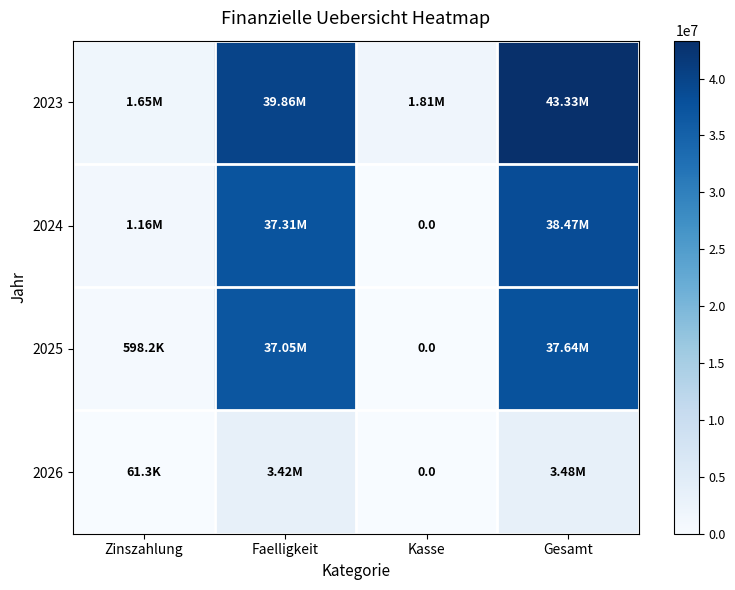

The 2023 series shows 9393684.5 at Faelligkeit. True or false?

False